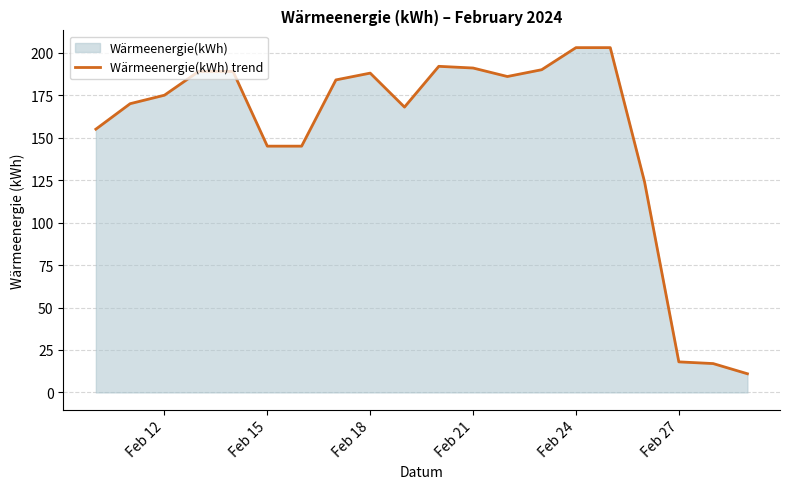

Is it true that the value at Feb 24 is 279?

False